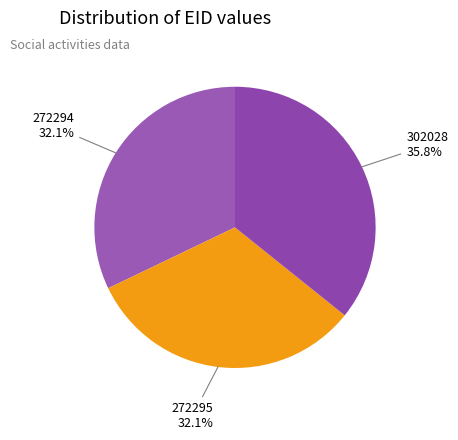

To the nearest percent, what is the difference between the largest and smallest slice percentages?

4%